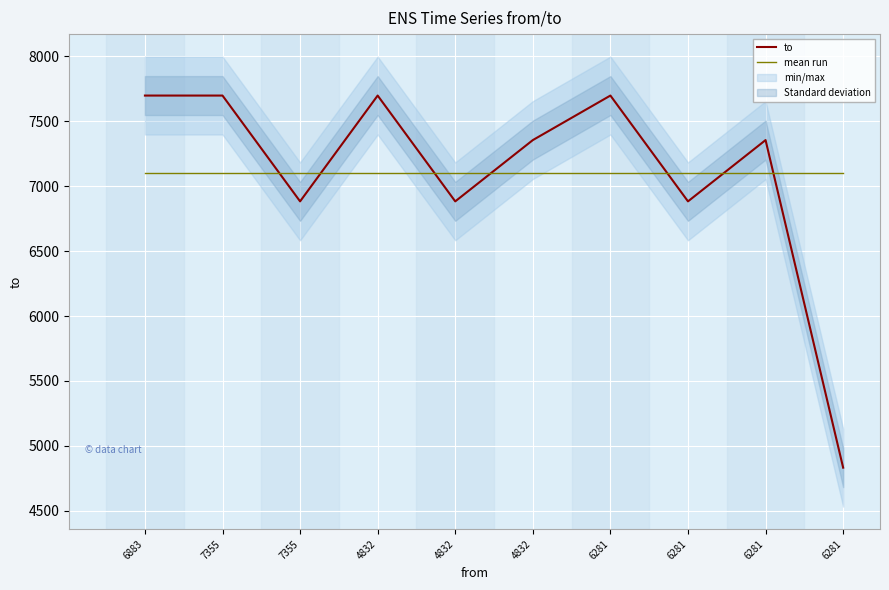

Reading right to left, what are all the values shown in this chart?

to: 4832.0	7355.0	6883.0	7698.0	7355.0	6883.0	7698.0	6883.0	7698.0	7698.0
mean run: 7098.3	7098.3	7098.3	7098.3	7098.3	7098.3	7098.3	7098.3	7098.3	7098.3